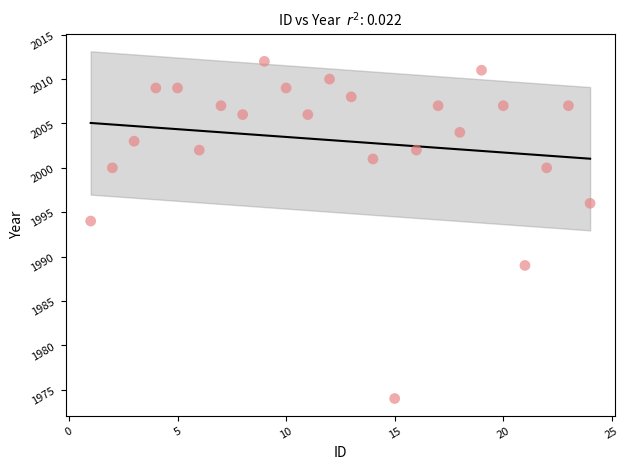

What Y value in the scatter plot is closest to 1993?

1994